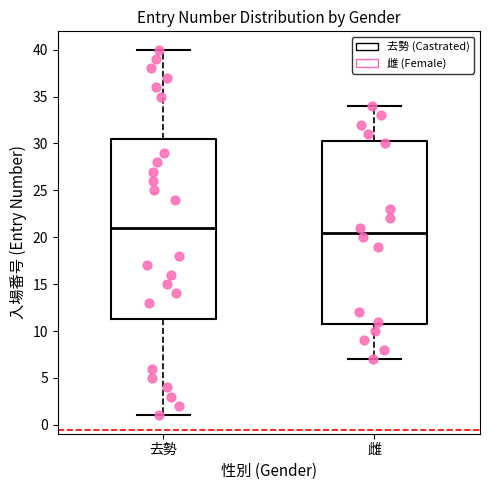

Which box has the highest median line?

去勢